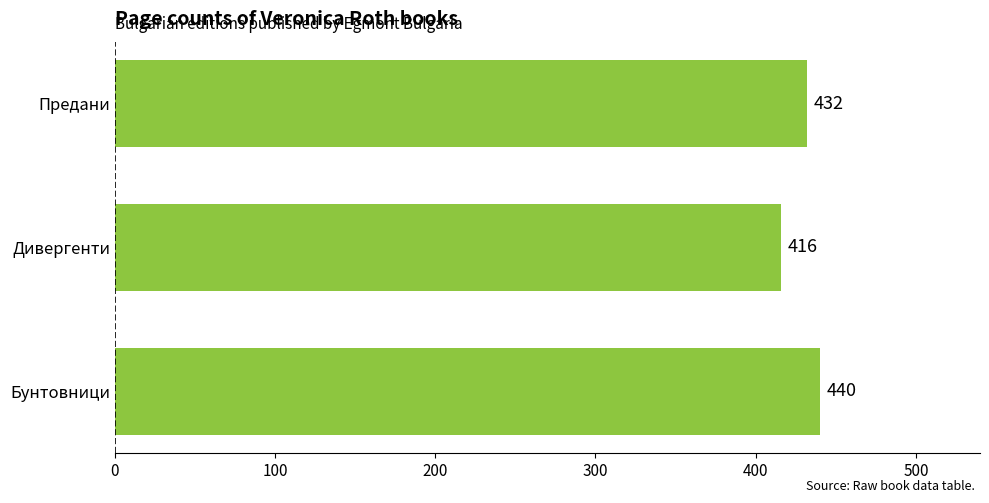

The chart shows a value of 416 at Дивергенти. True or false?

True